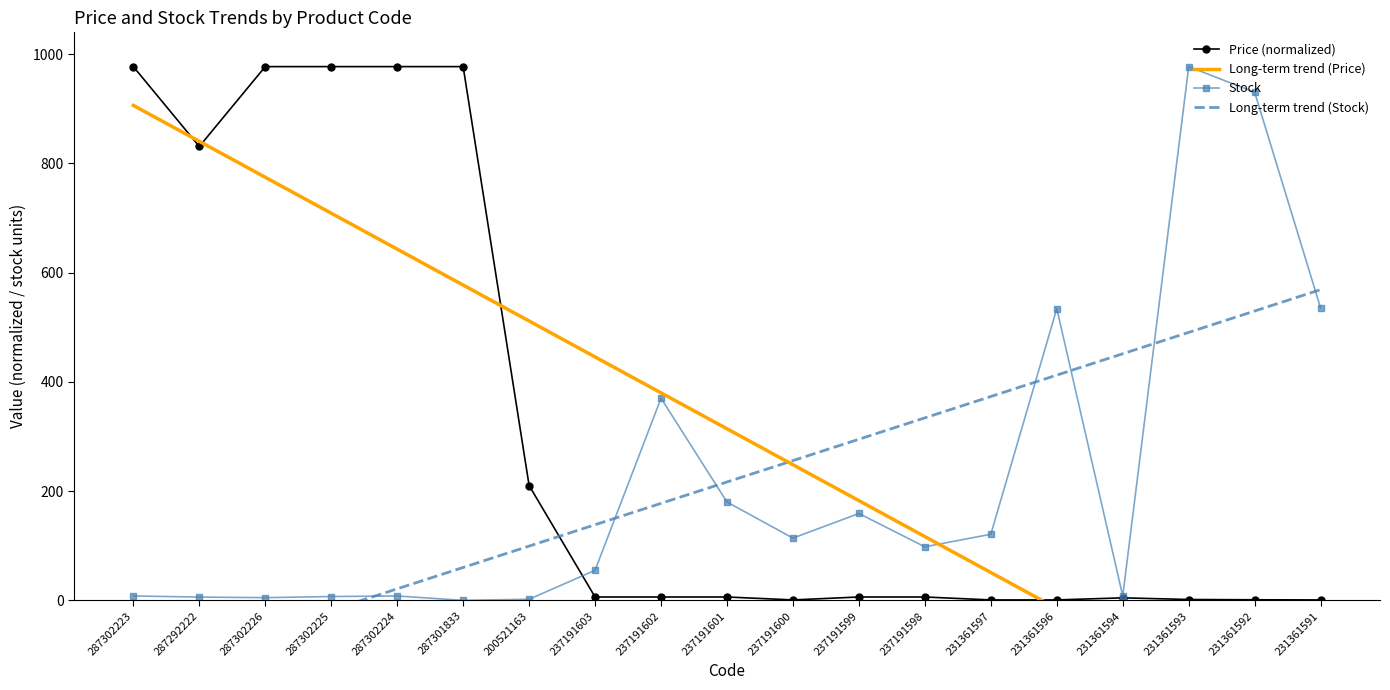

At which category does the chart reach its minimum across all series?

231361591